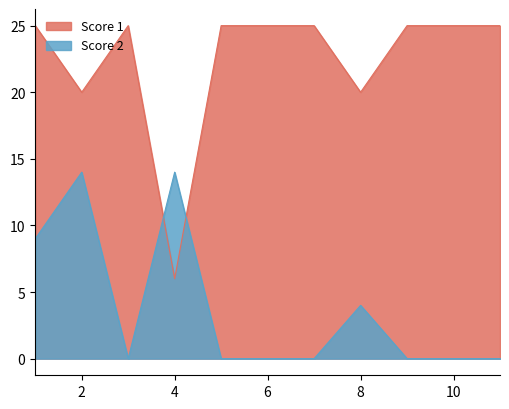

What are all the series names shown in the legend?

Score 1, Score 2